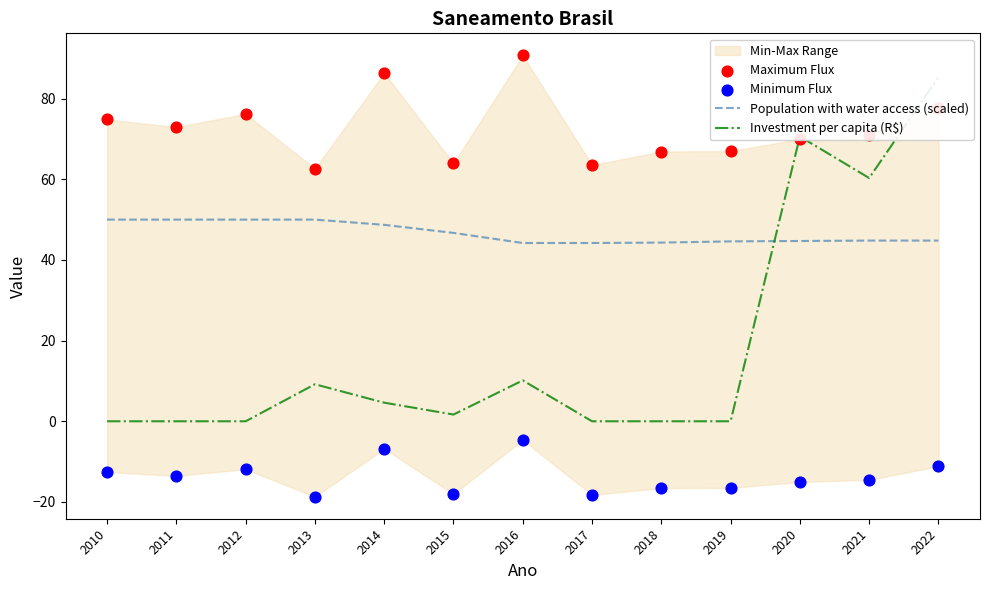

Which series has the largest total across all categories?

Maximum Flux